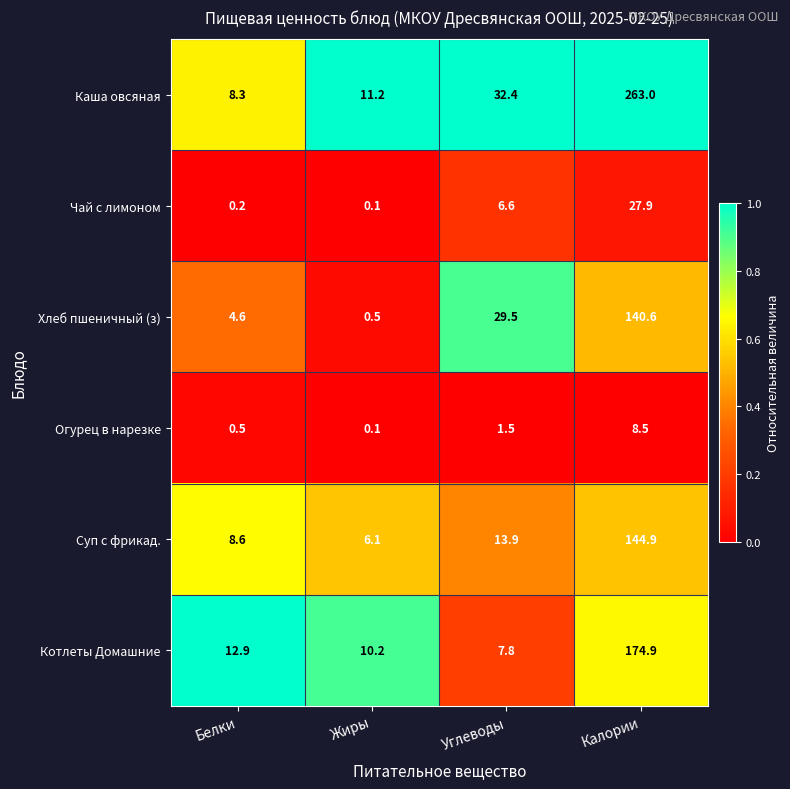

How many data points in Суп с фрикад. are less than 13?

2